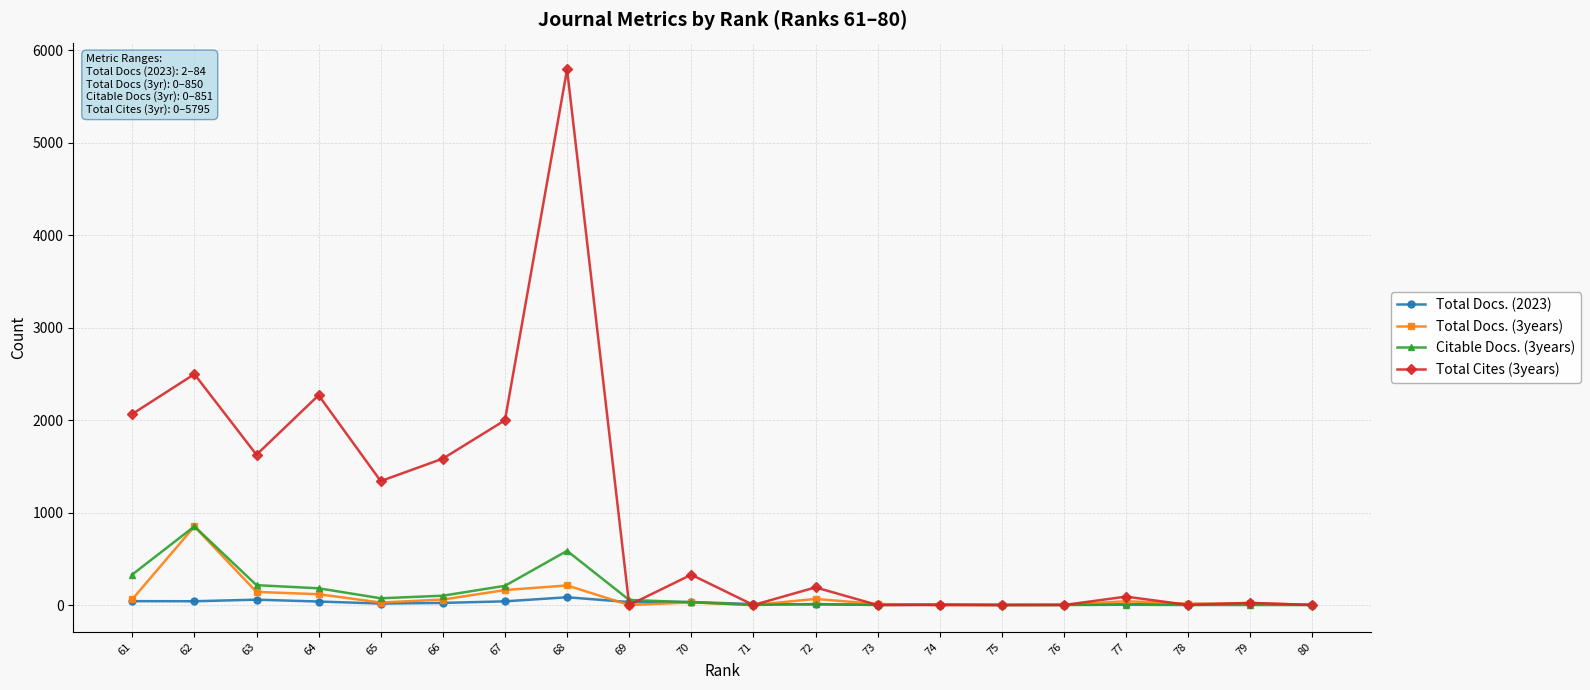

At which label is Citable Docs. (3years) closest to 425?

61